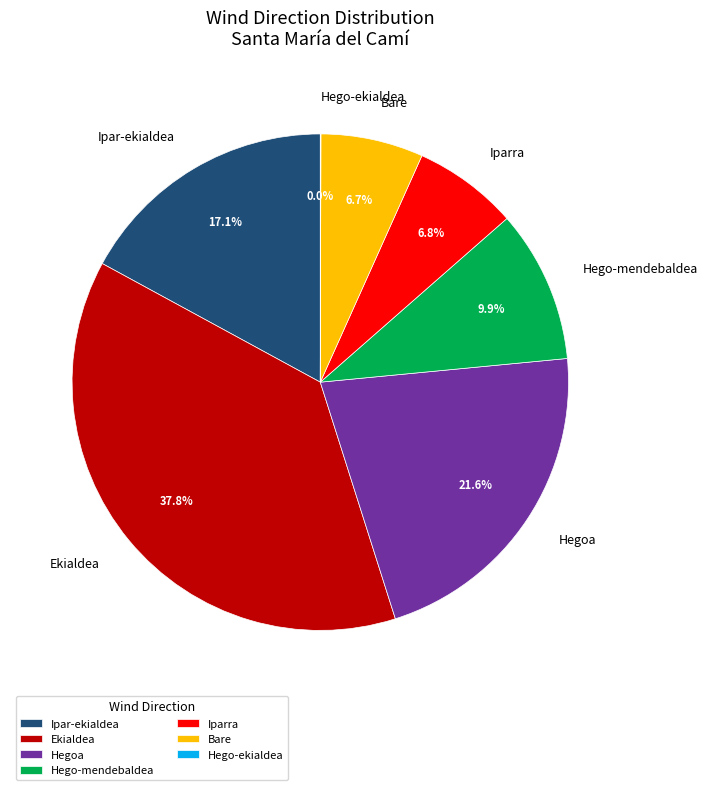

Which has a higher value, Iparra or Ipar-ekialdea?

Ipar-ekialdea